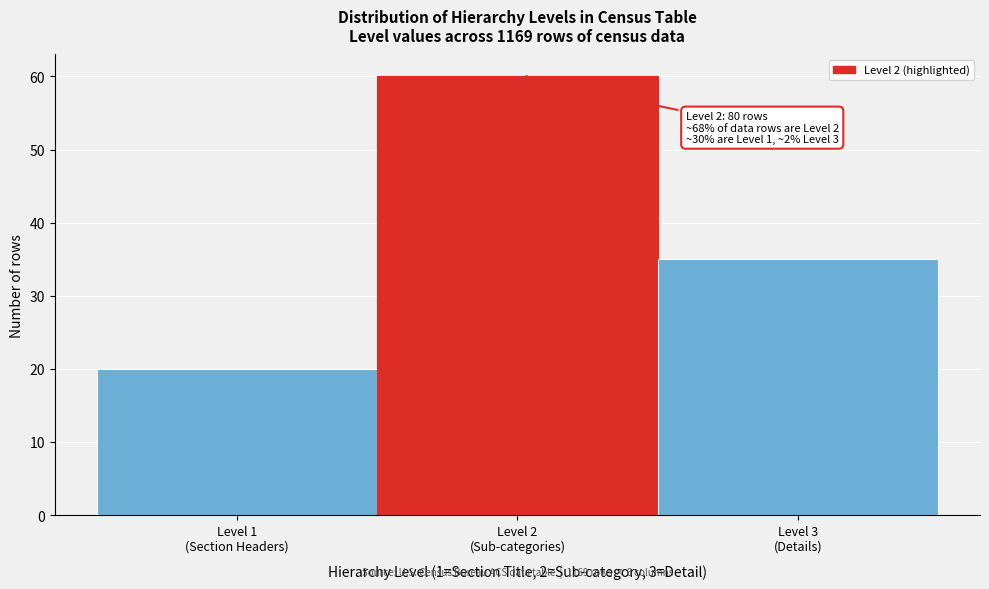

Reading left to right, list all the values displayed in this chart.

20	60	35